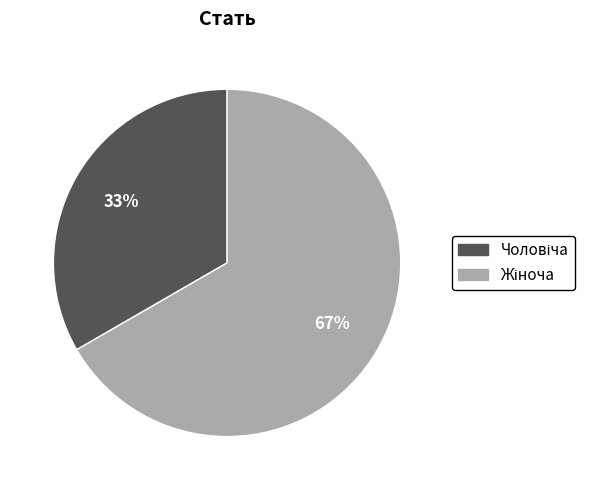

To the nearest percent, what is the average slice percentage?

50%